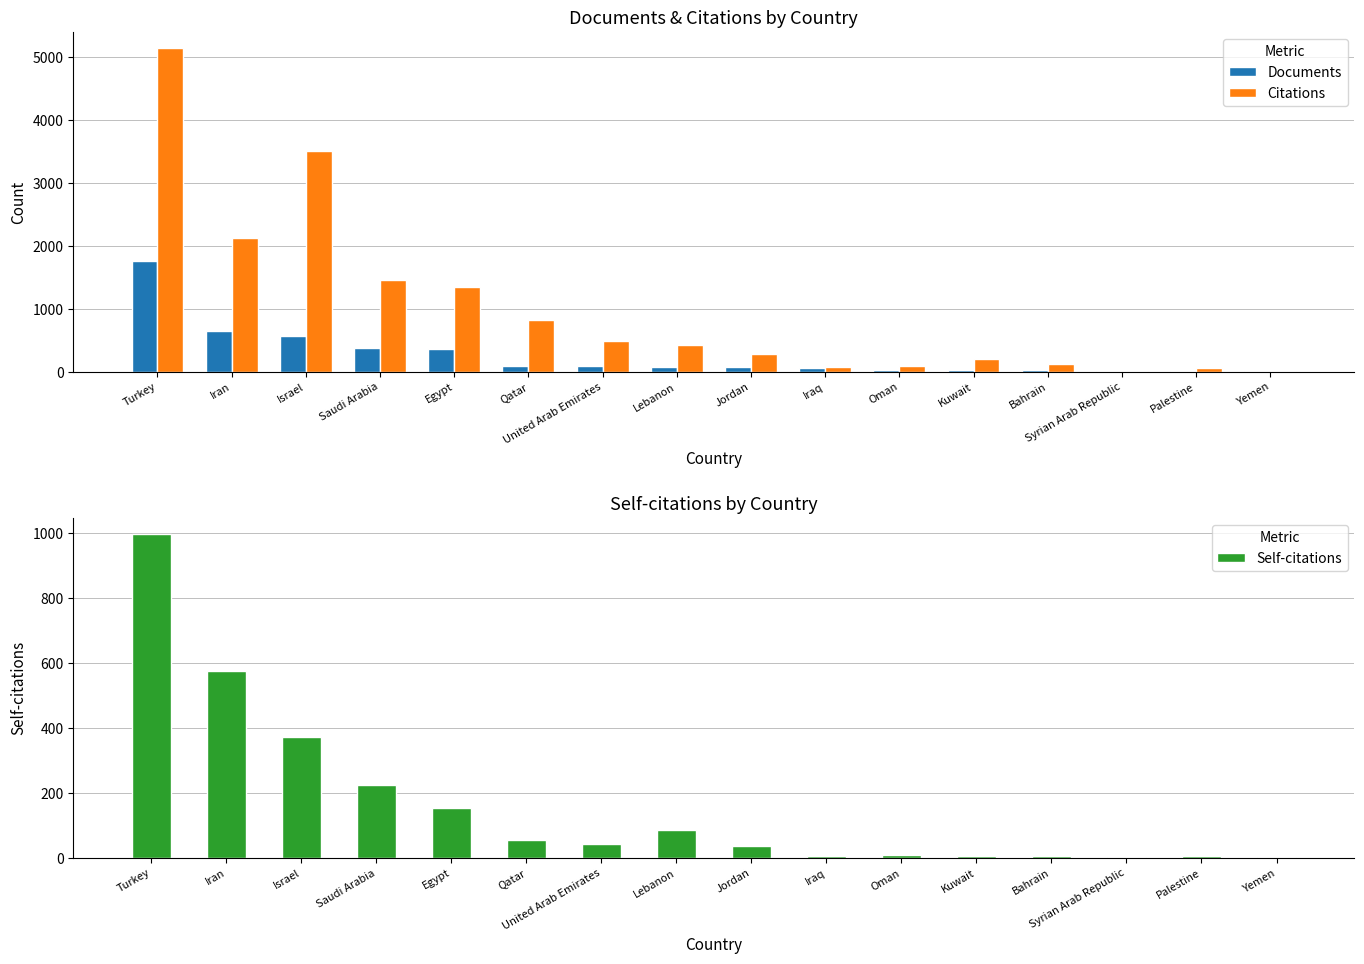

What is the value of the Documents bar at the 13th from the left?

21